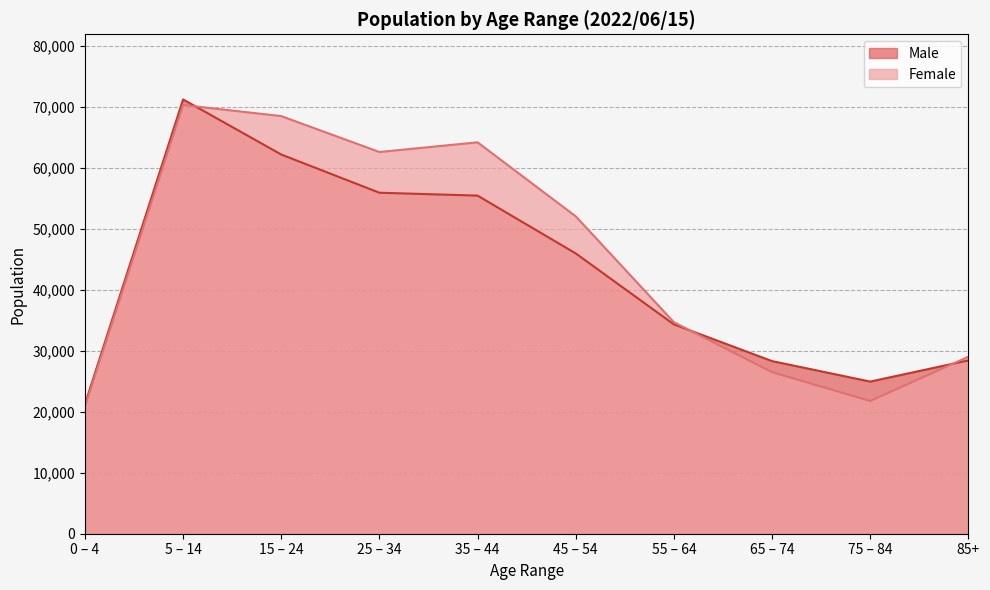

Rank the series by their maximum value, from highest to lowest.

Male, Female